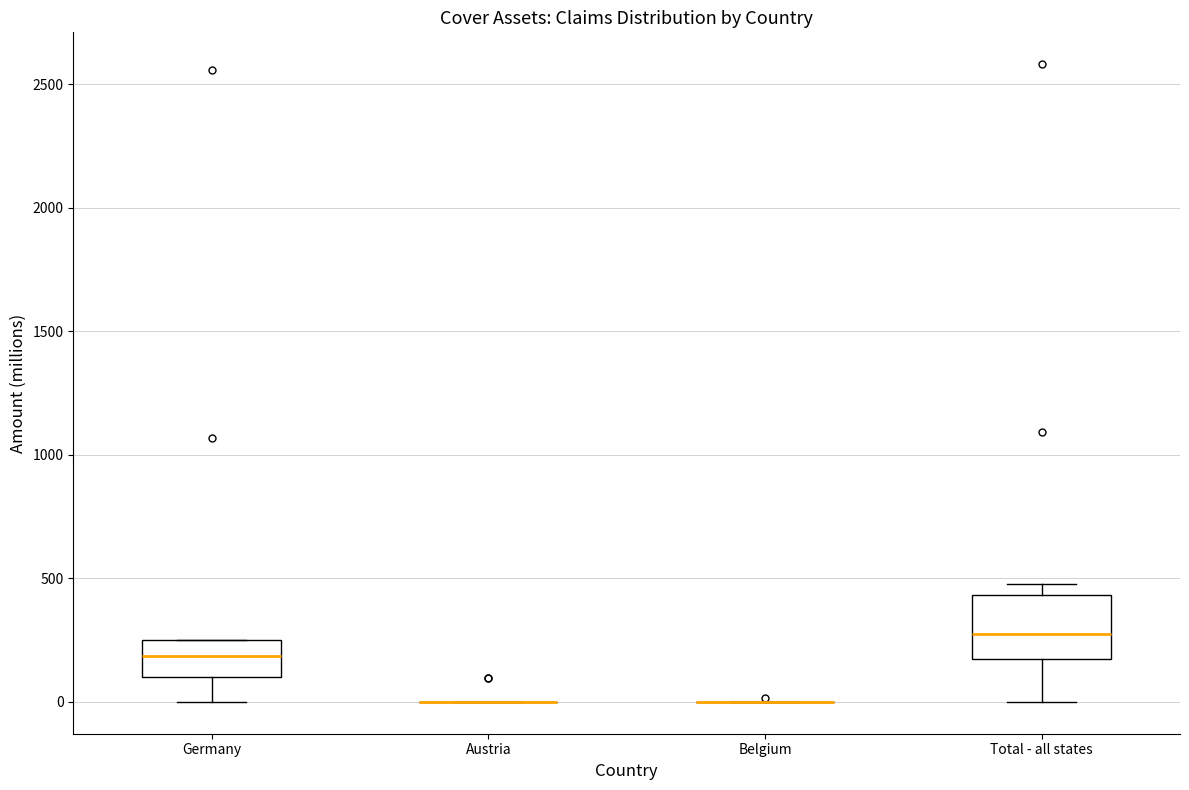

Reading left to right, read every box against the y-axis: the position of its median line, the range the box covers, and the ends of its whiskers. The values are not printed on the chart, so give them approximately, as read against the axis.

Germany: median 200, box 100 to 250, whiskers 0 to 250
Austria: box collapsed to a line at 0, whiskers 0 to 0
Belgium: box collapsed to a line at 0, whiskers 0 to 0
Total - all states: median 300, box 150 to 450, whiskers 0 to 500